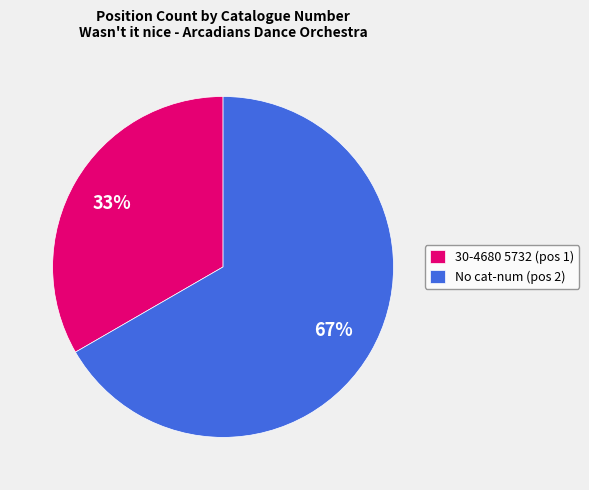

To the nearest percent, what is the combined percentage of No cat-num (pos 2) and 30-4680 5732 (pos 1)?

100%